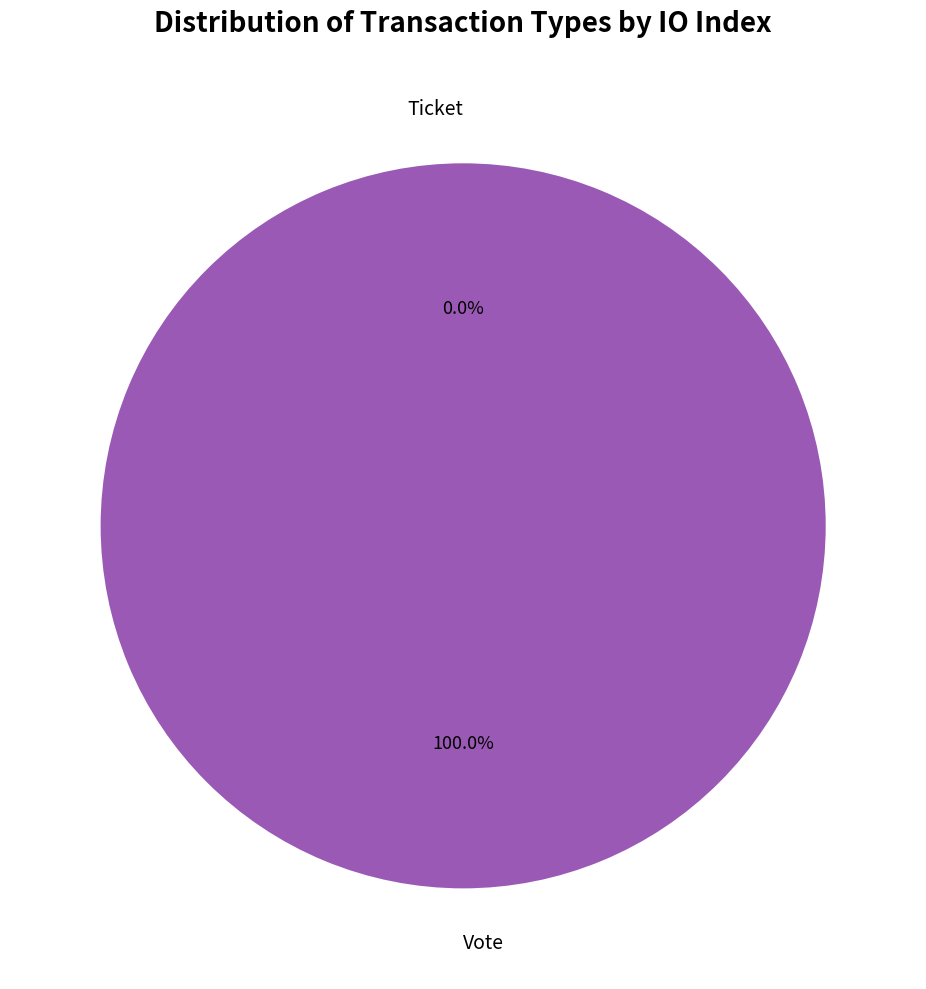

The Ticket slice represents 1% of the pie. True or false?

False